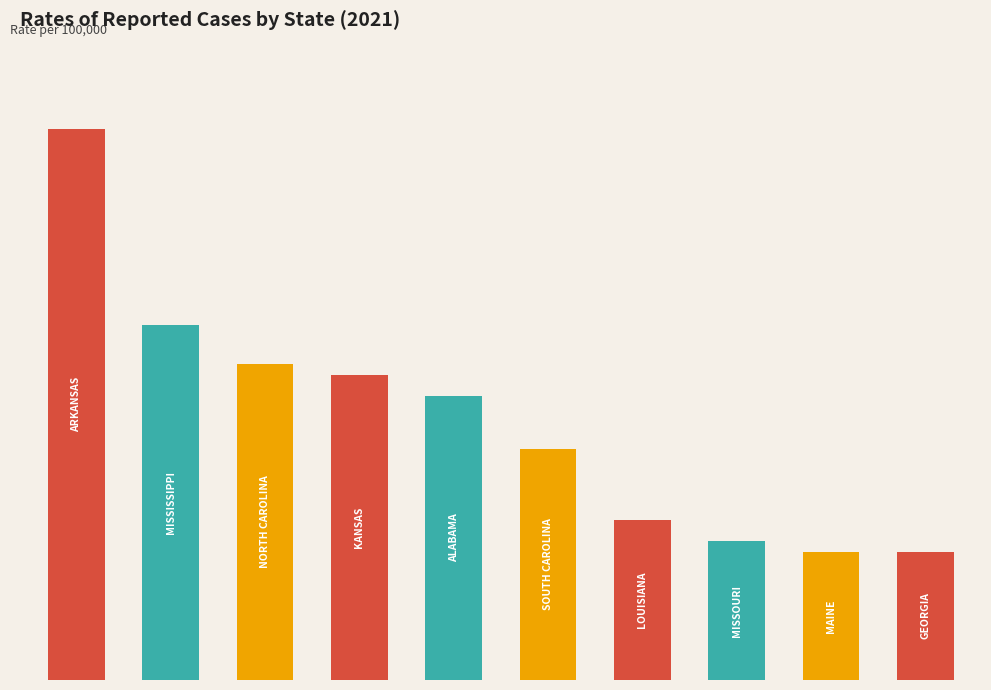

Reading left to right, what are all the values shown in this chart?

15.5	10.0	8.9	8.6	8.0	6.5	4.5	3.9	3.6	3.6